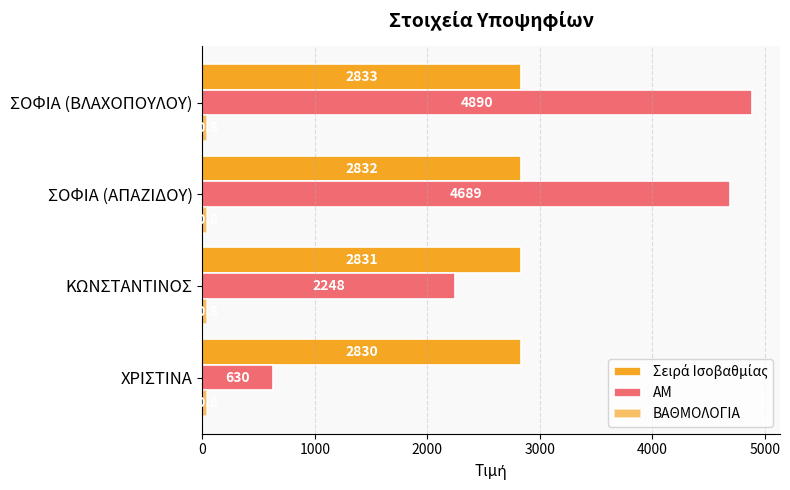

Reading left to right, what are all the values shown in this chart?

Σειρά Ισοβαθμίας: 2830.0	2831.0	2832.0	2833.0
ΑΜ: 630.0	2248.0	4689.0	4890.0
ΒΑΘΜΟΛΟΓΙΑ: 0.3	0.3	0.3	0.3